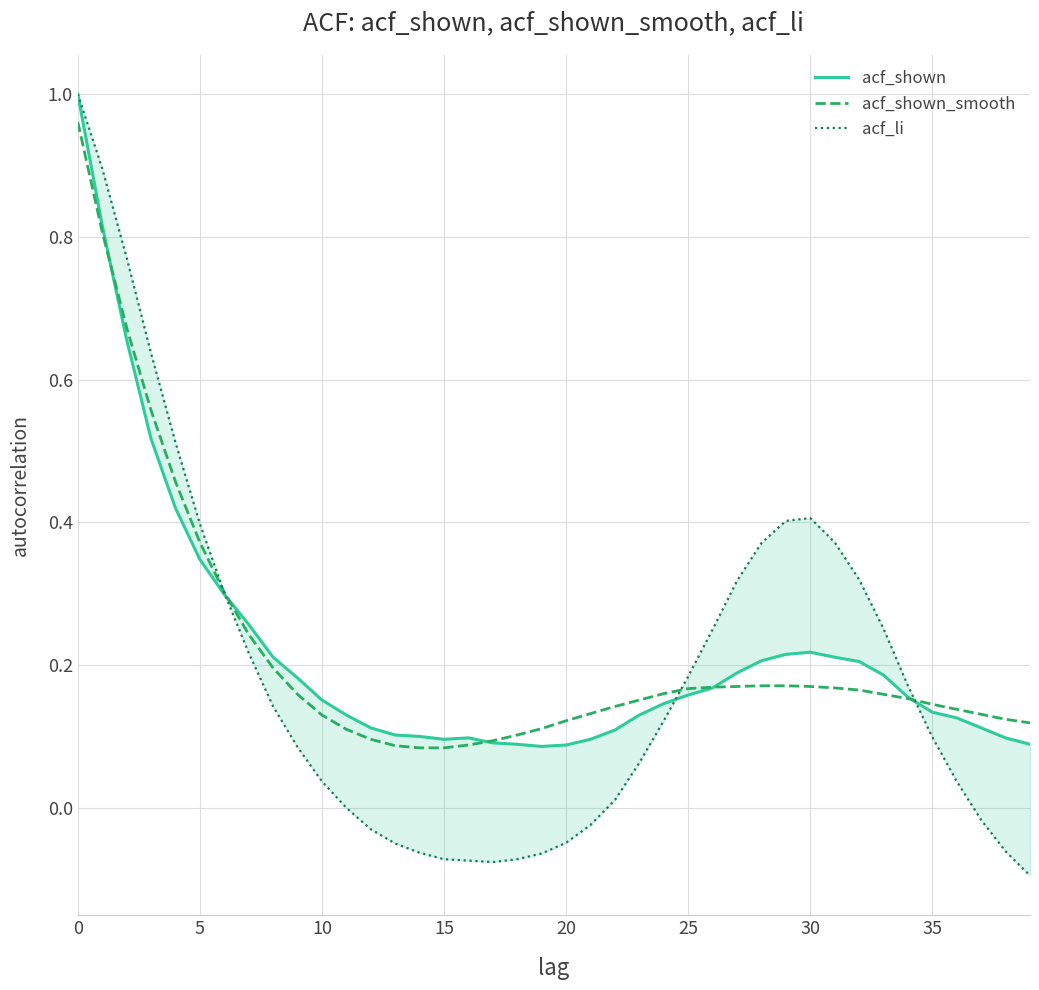

What is the maximum value shown in the chart?

1.0